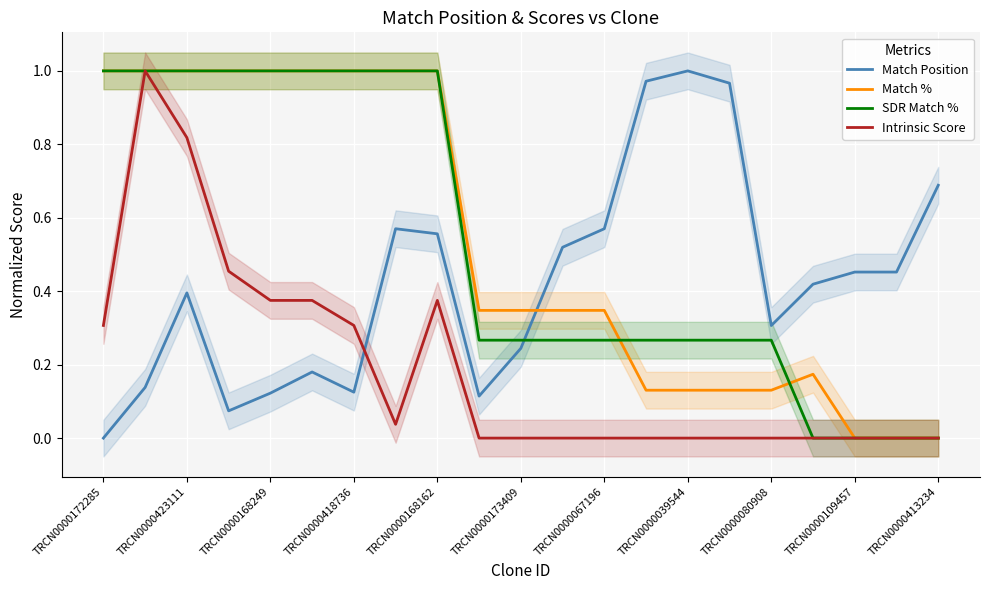

The value of SDR Match % at TRCN0000418736 is 0.6. True or false?

False